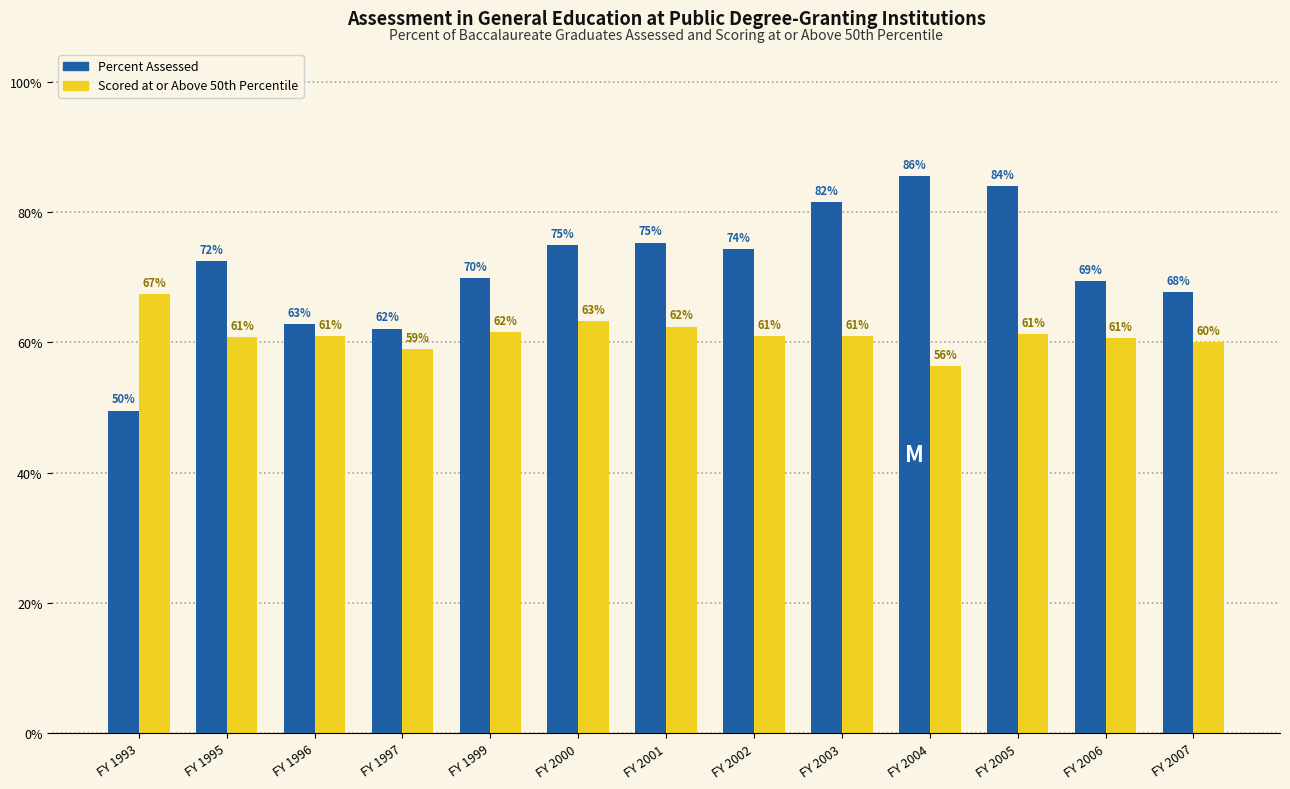

What are all the series names shown in the legend?

Percent Assessed, Scored at or Above 50th Percentile